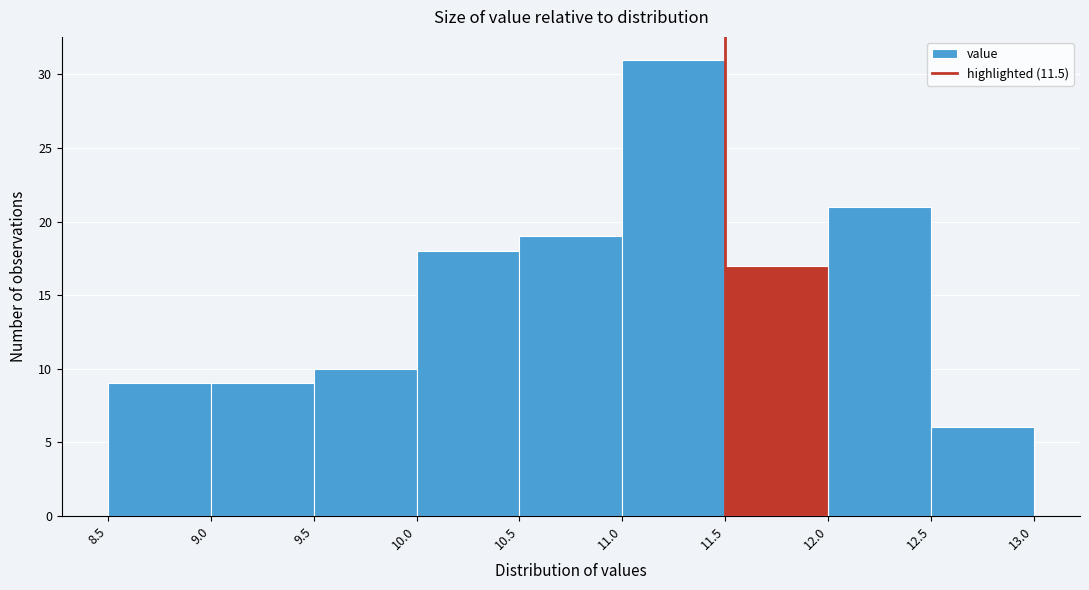

Over which range of the x-axis is the bar tallest?

11.0 to 11.5